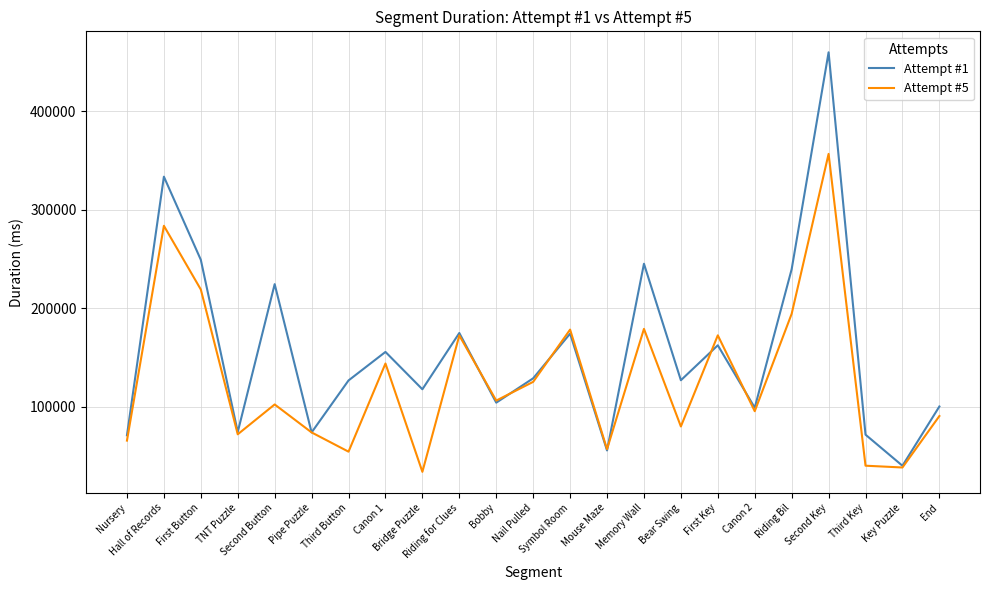

Read the Attempt #5 value at Hall of Records, to the nearest 50.

283800